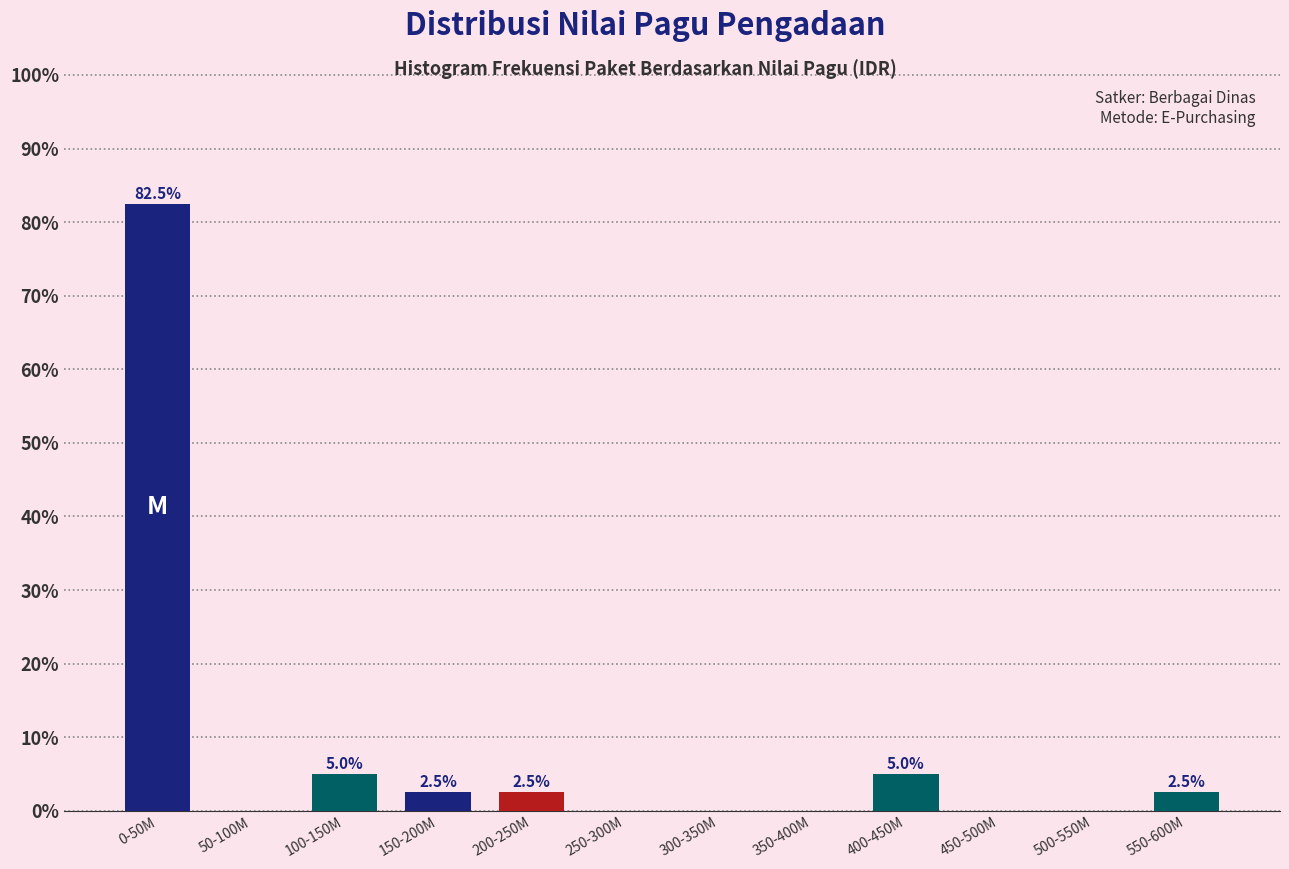

Reading left to right, what are all the values shown in this chart?

0-50M=82.5	50-100M=0.0	100-150M=5.0	150-200M=2.5	200-250M=2.5	250-300M=0.0	300-350M=0.0	350-400M=0.0	400-450M=5.0	450-500M=0.0	500-550M=0.0	550-600M=2.5